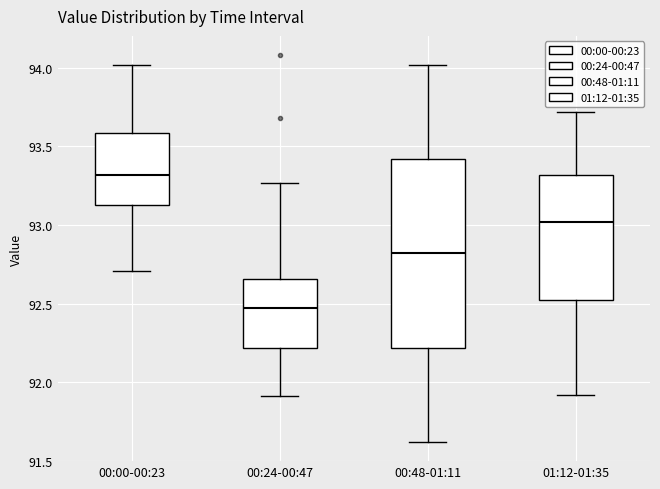

Which box has the lowest median line?

00:24-00:47